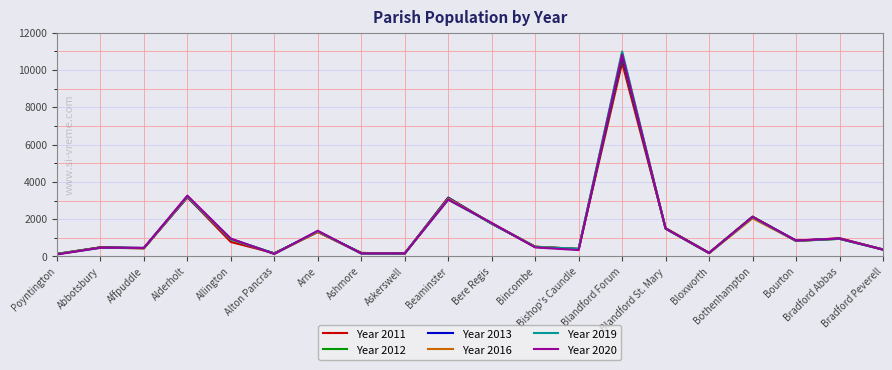

Which series has the largest range (max minus min)?

Year 2019